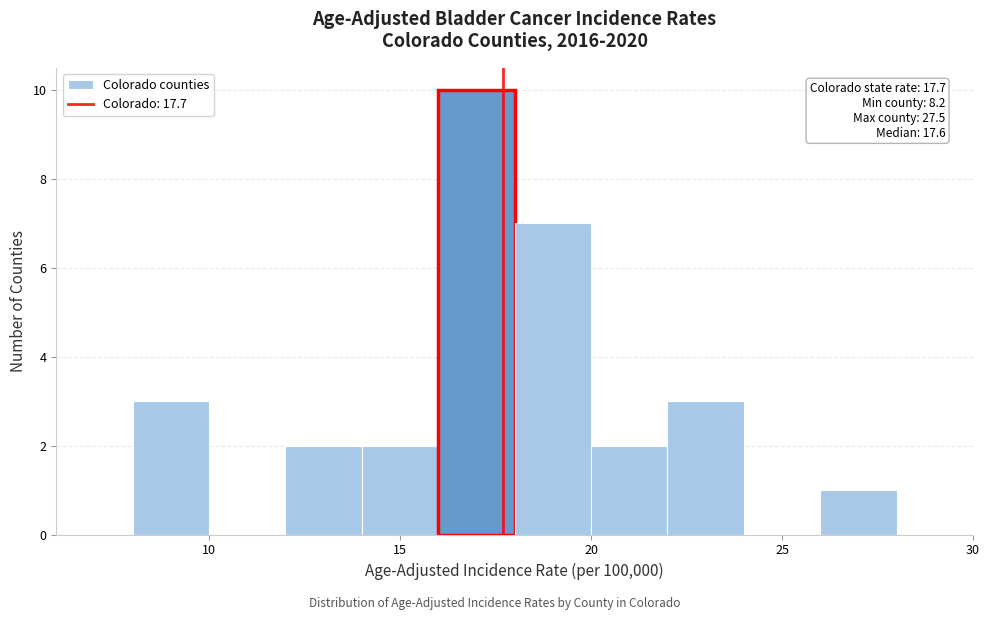

Over which range of the x-axis is the bar tallest?

16 to 18